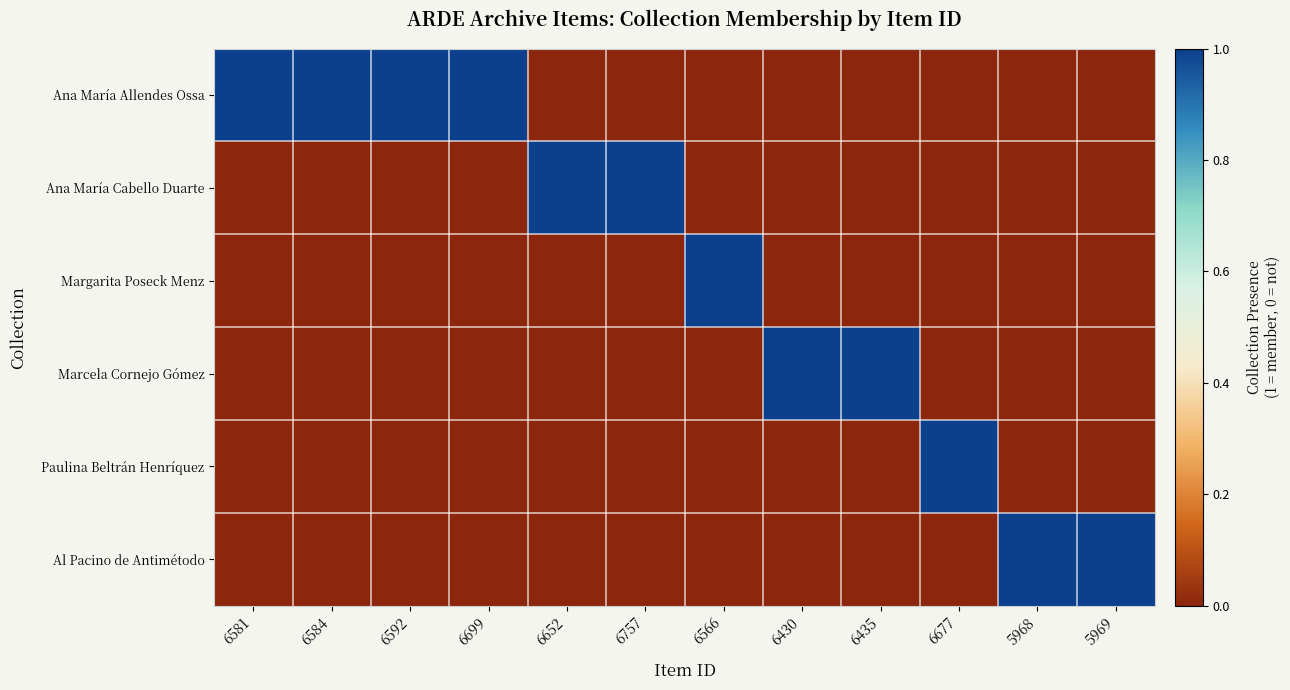

What is the total value across all series at 6584?

1